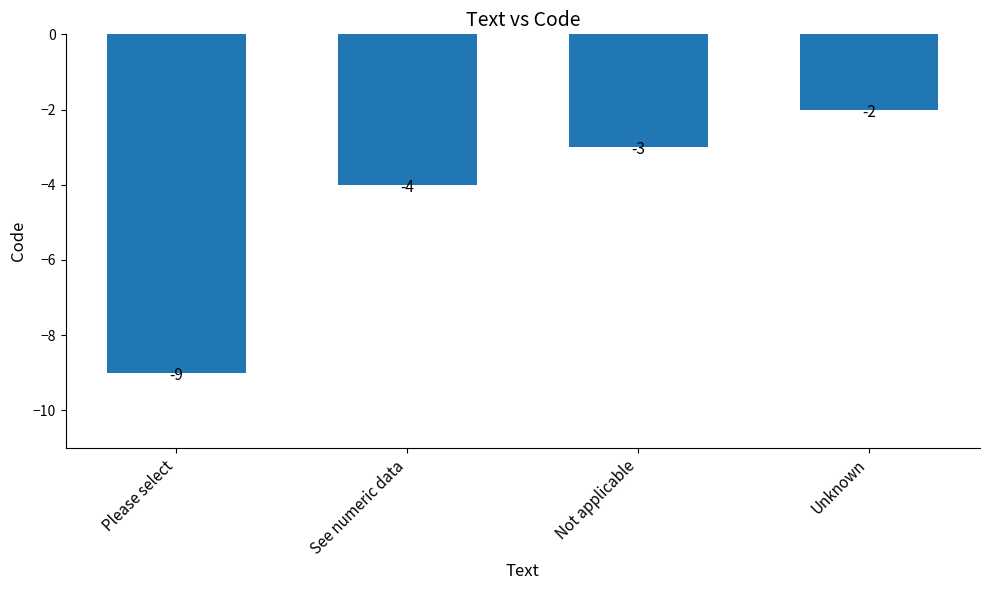

How many bars are there in total?

4